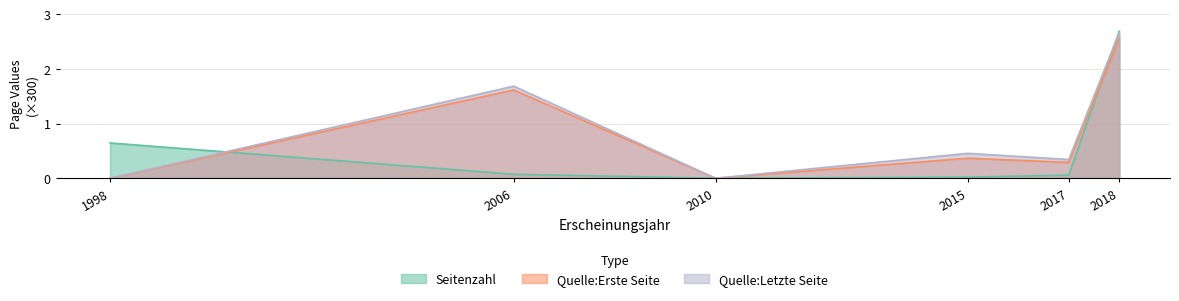

At how many categories does at least one series exceed 2?

1